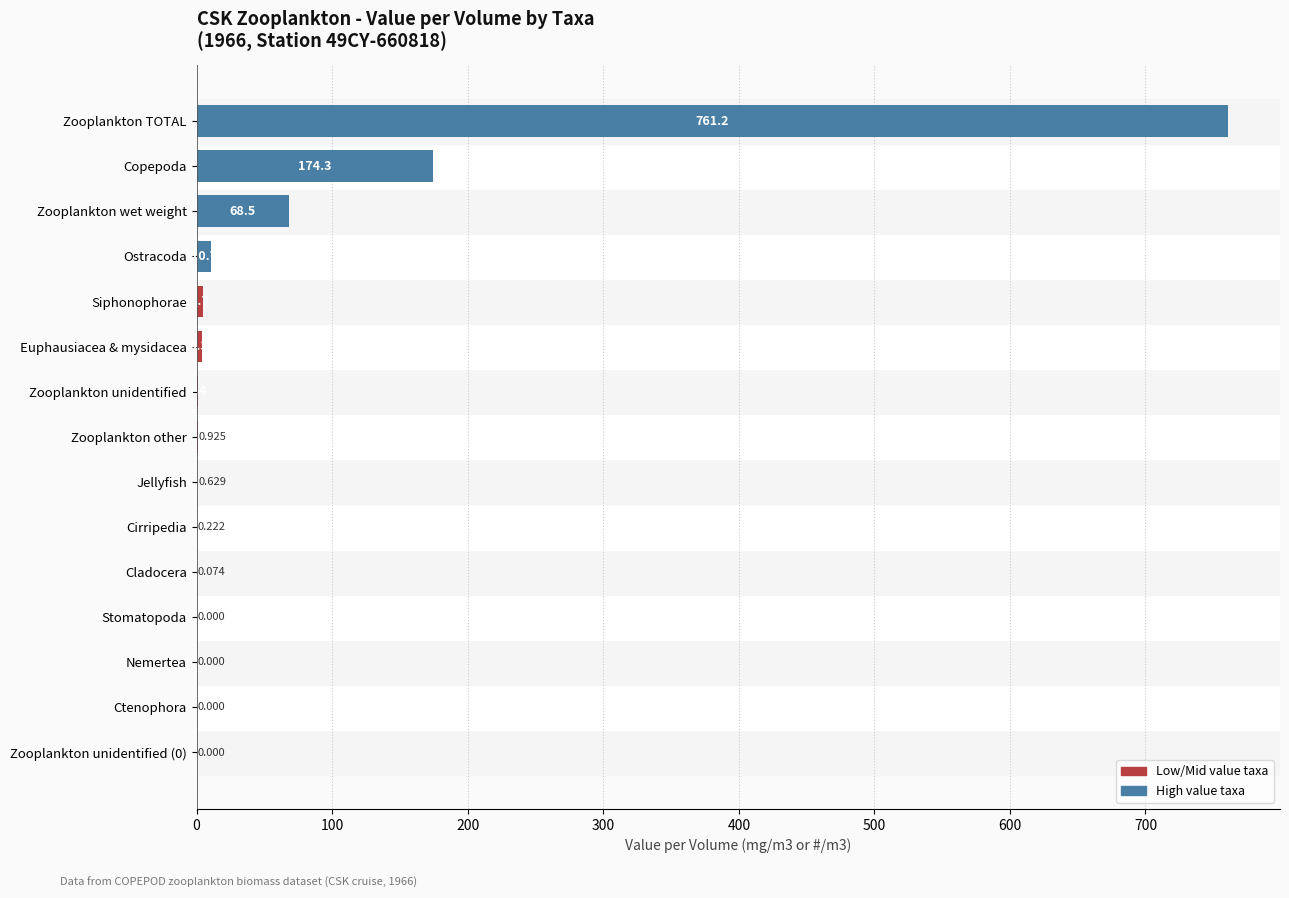

Which category has the highest value across all series?

Zooplankton TOTAL